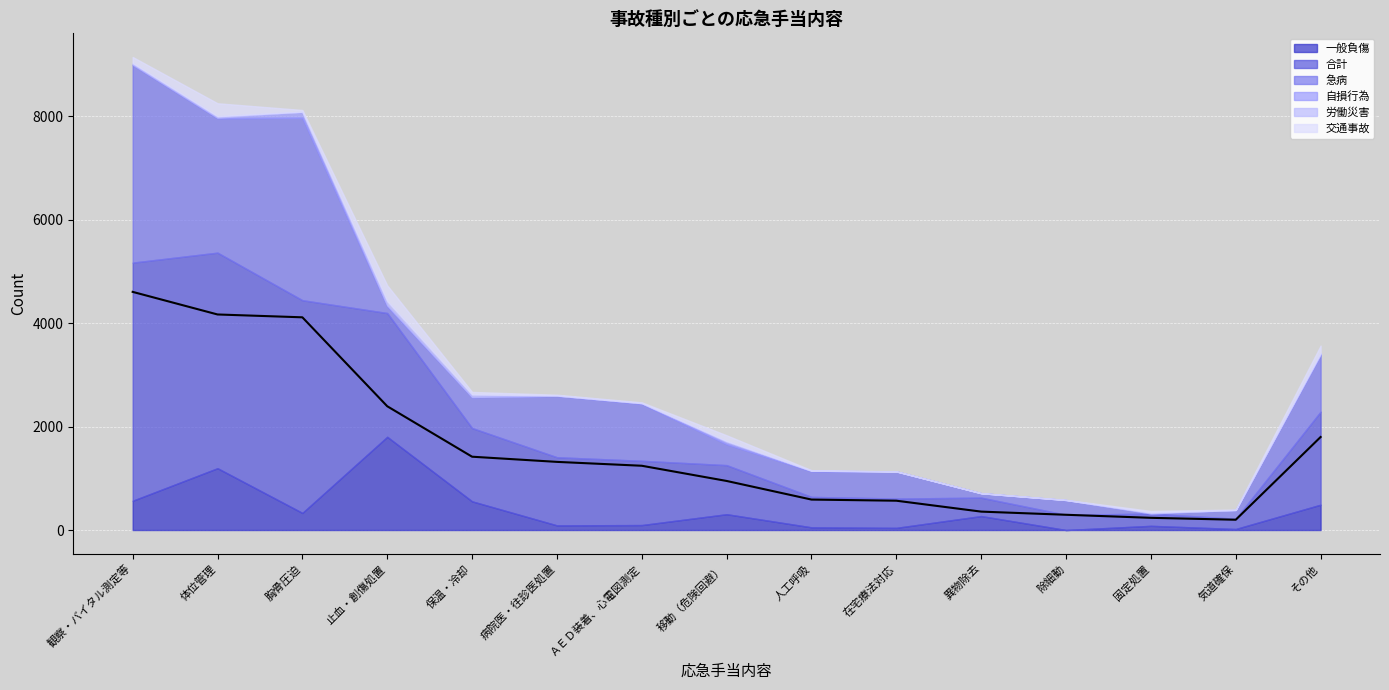

Between 在宅療法対応 and 体位管理, which is larger?

体位管理